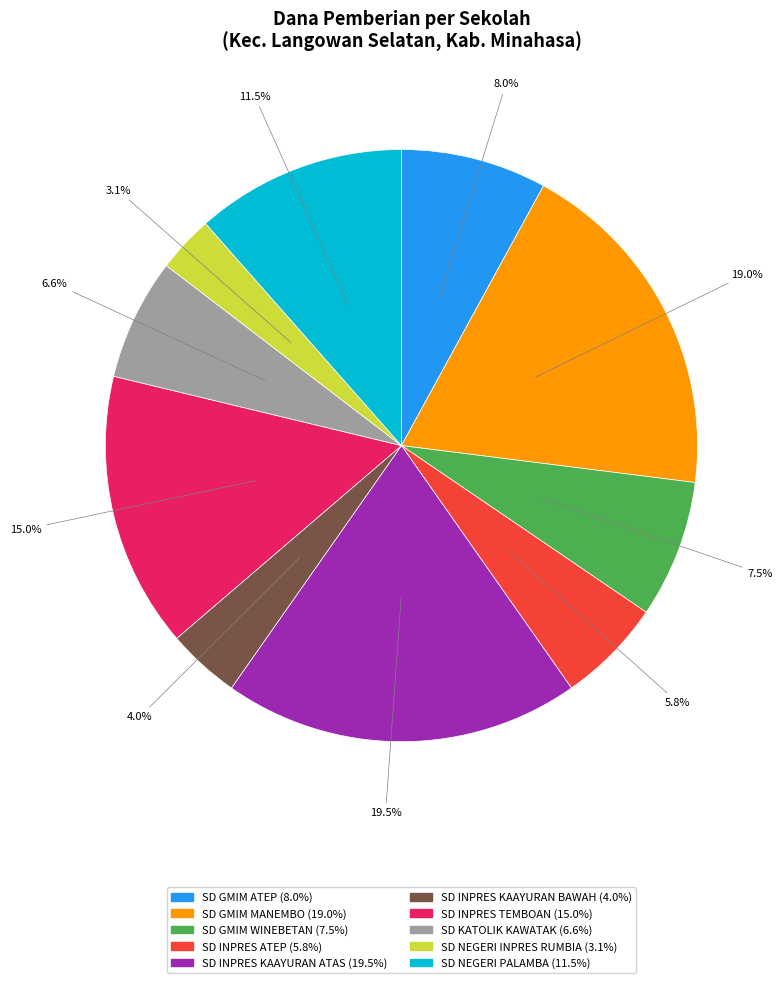

What percentage is the SD INPRES KAAYURAN BAWAH slice, to the nearest percent?

4%